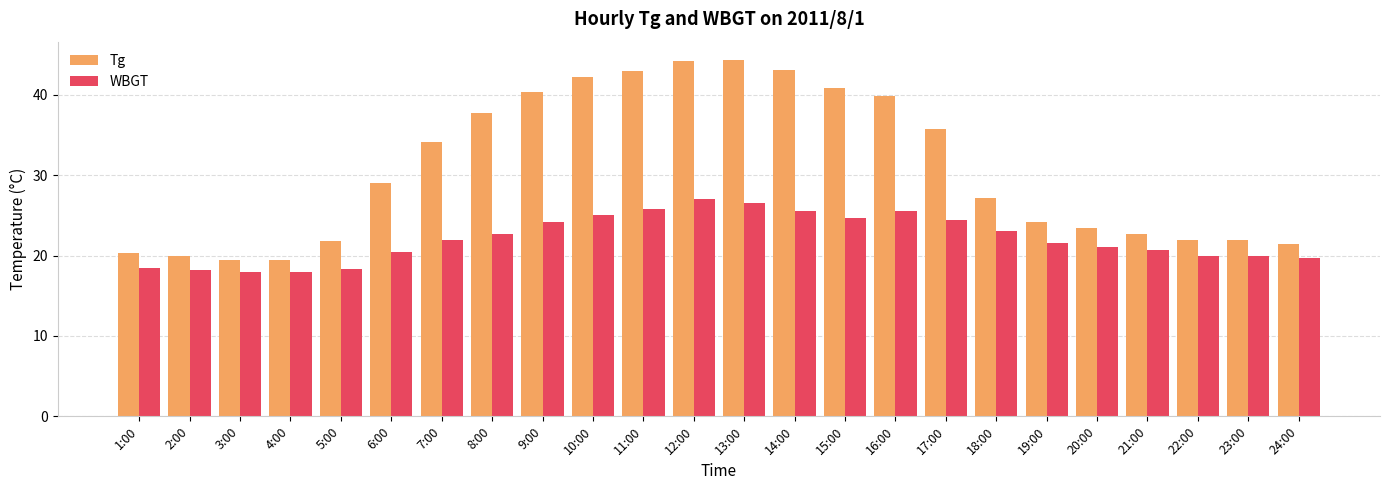

What is the lowest value of the Tg series?

19.4